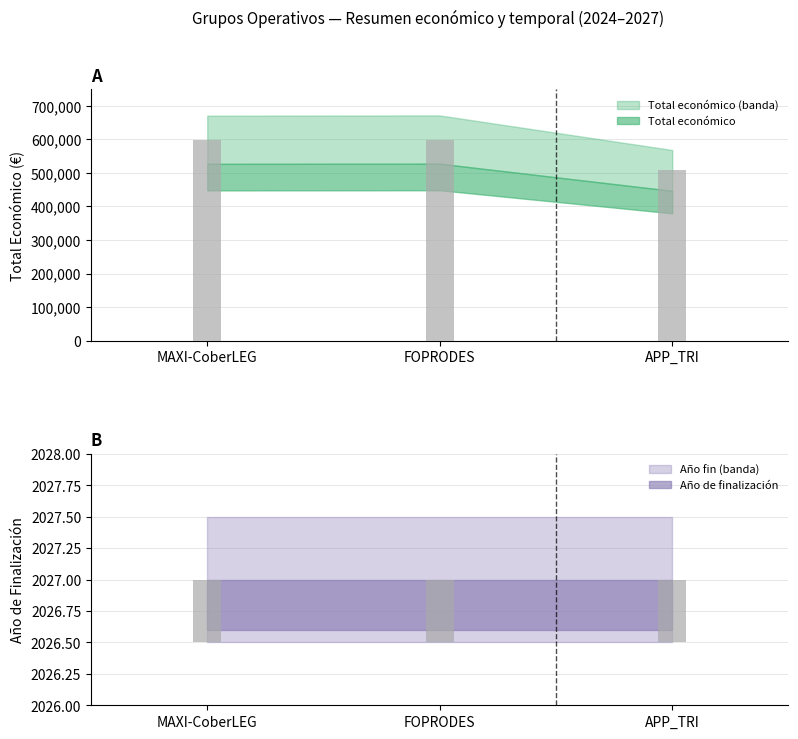

At how many categories does at least one series exceed 284207?

3